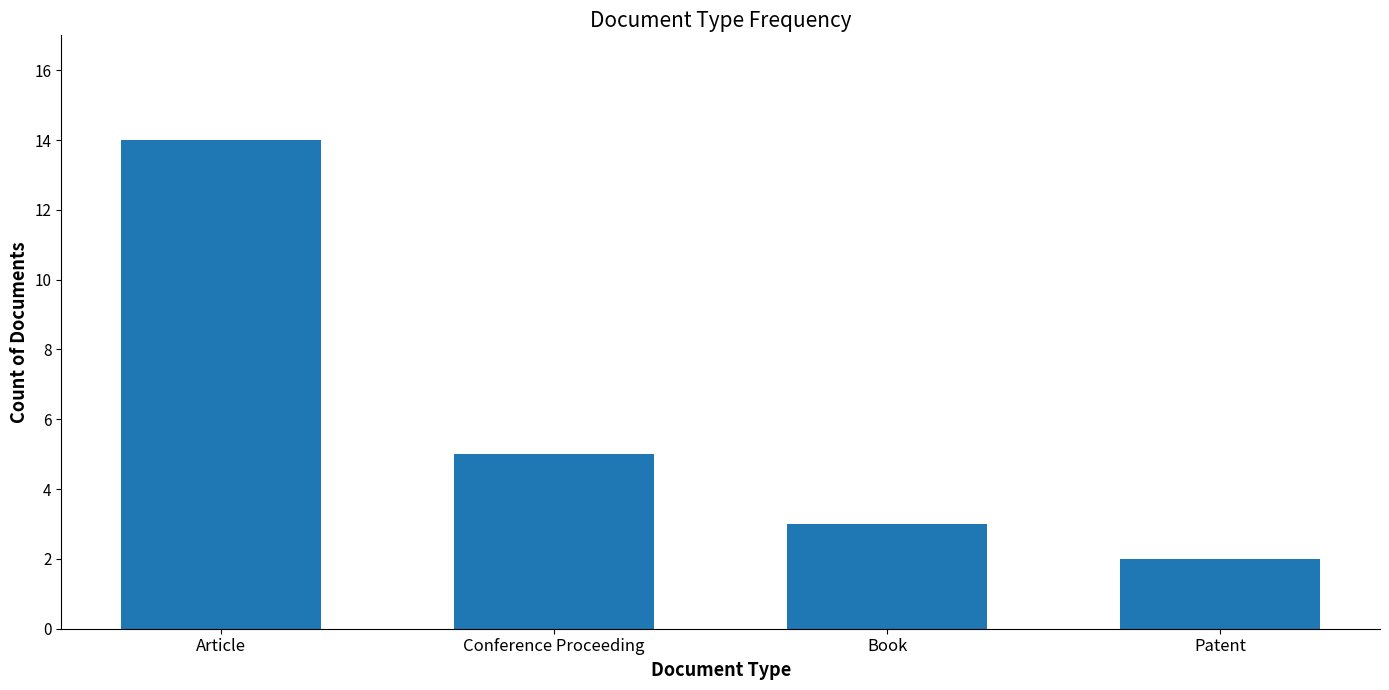

What is the minimum value shown in the chart?

2